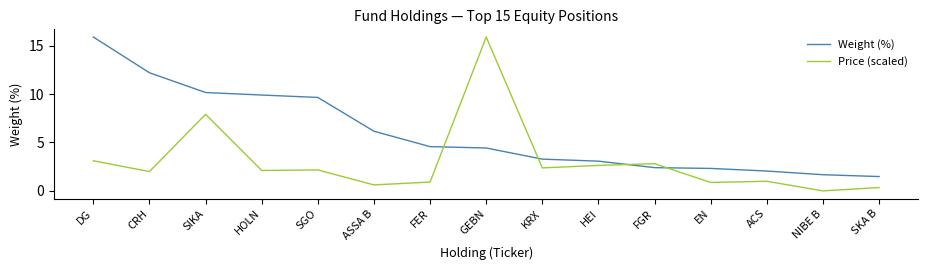

What position from the left is ACS?

13